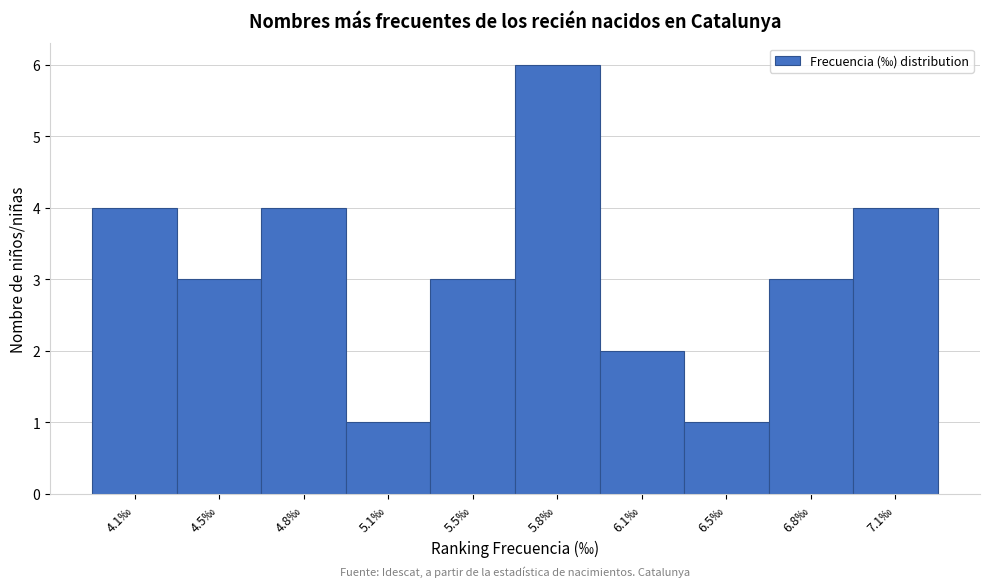

Reading left to right, list all the values displayed in this chart.

4	3	4	1	3	6	2	1	3	4